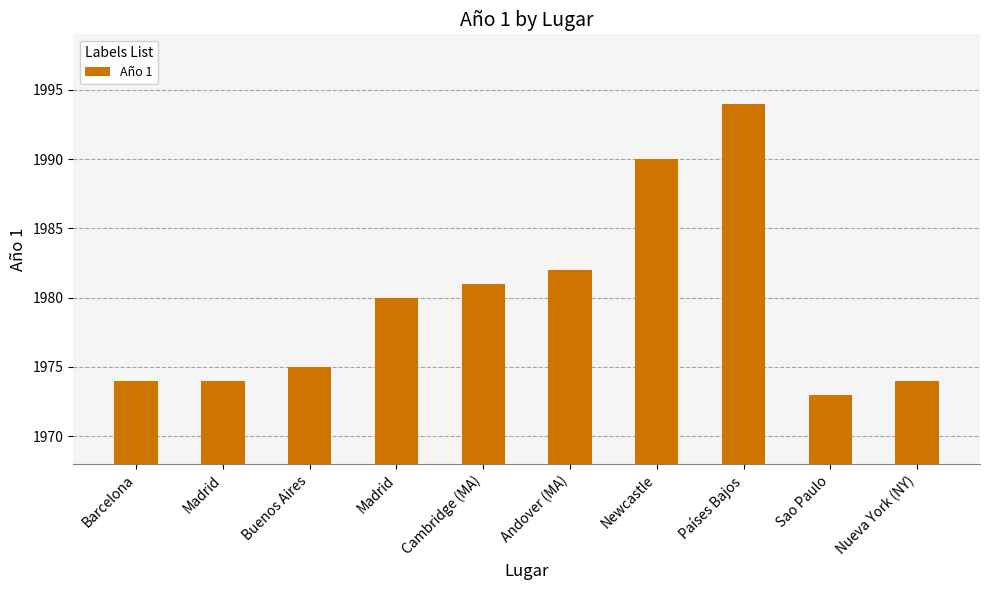

Rank the categories by value from highest to lowest.

Países Bajos, Newcastle, Andover (MA), Cambridge (MA), Madrid, Buenos Aires, Barcelona, Madrid, Nueva York (NY), Sao Paulo